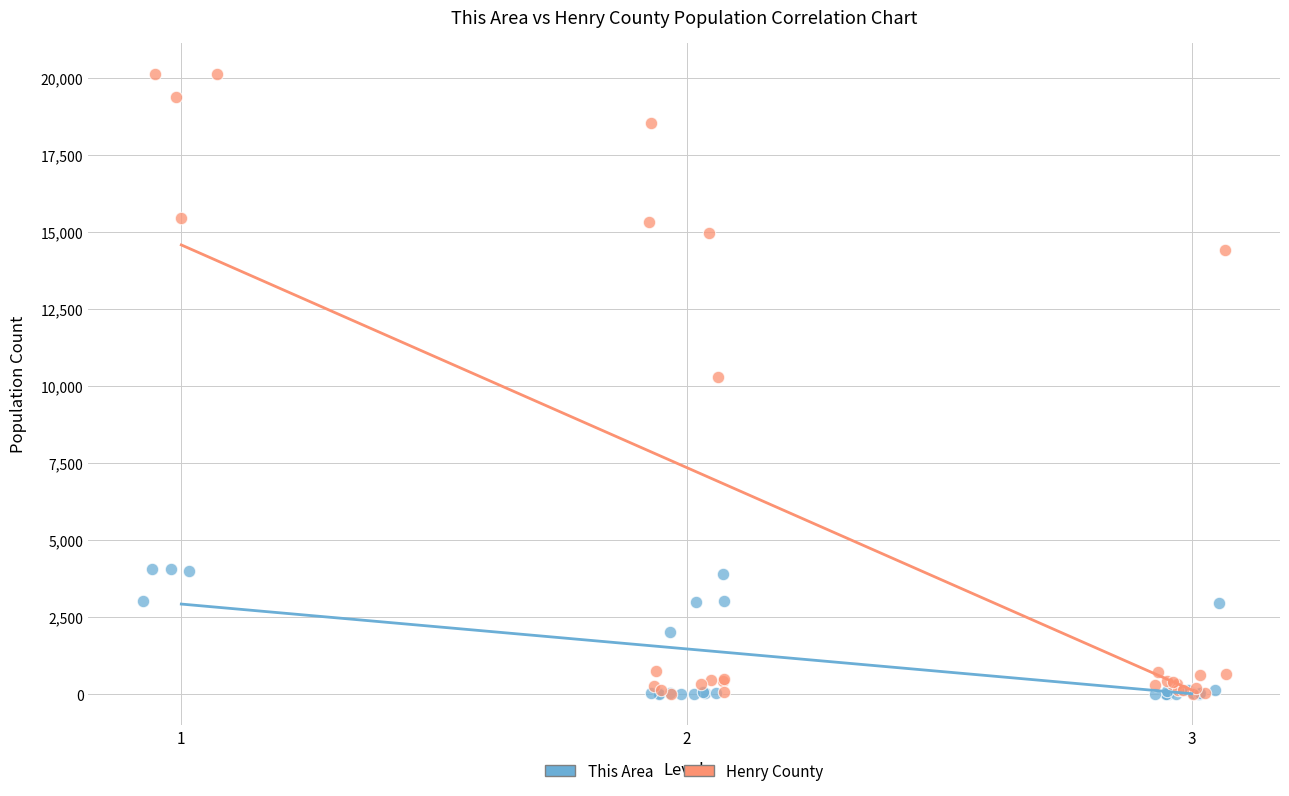

Which series has the largest Y range (max minus min)?

Henry County